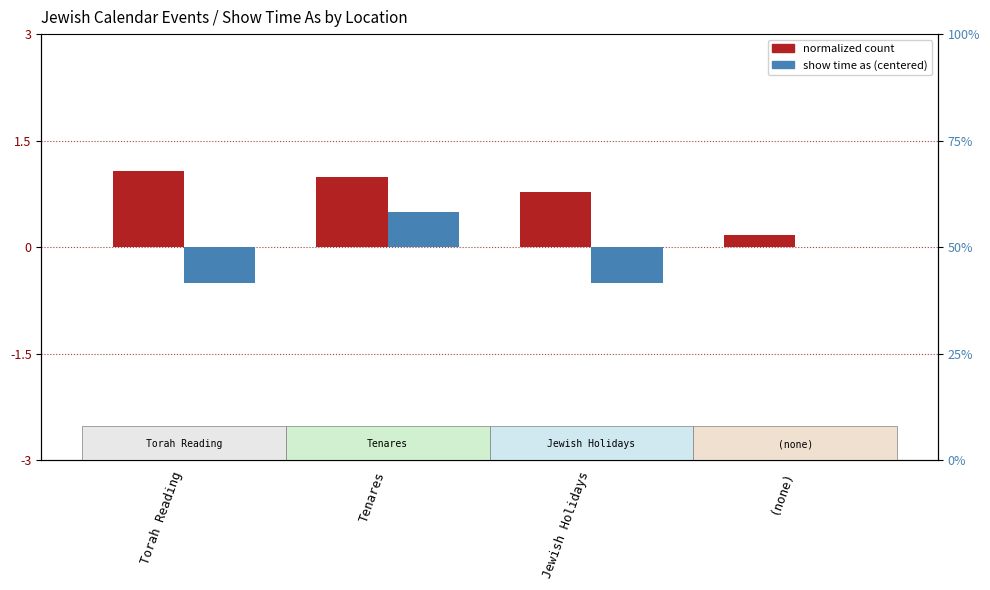

What is the minimum value for show time as (centered)?

-0.5